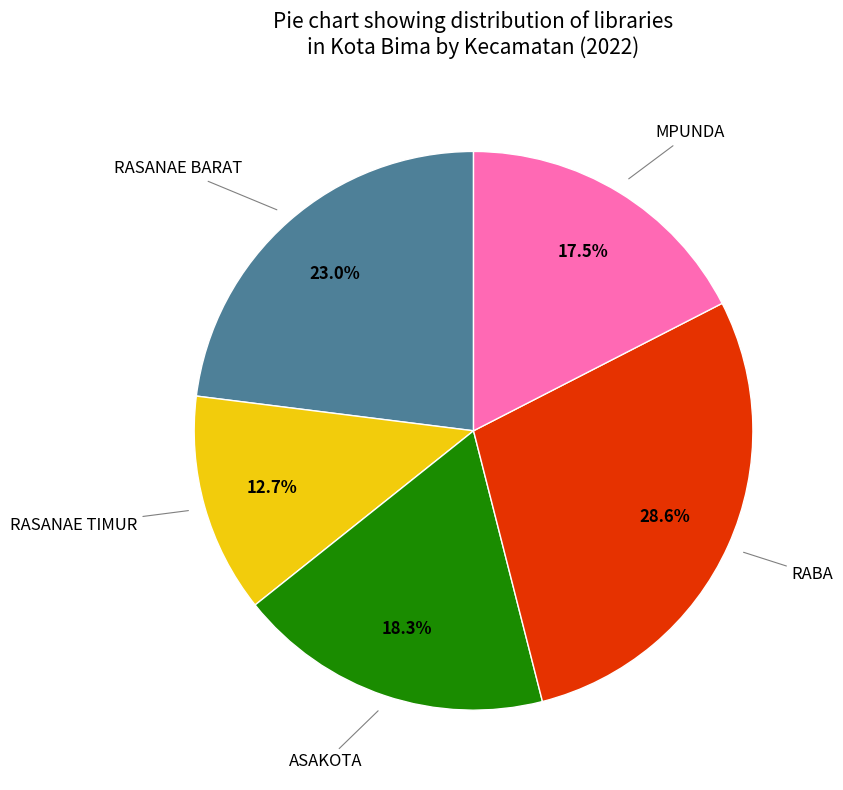

Is there a majority slice in this chart?

No